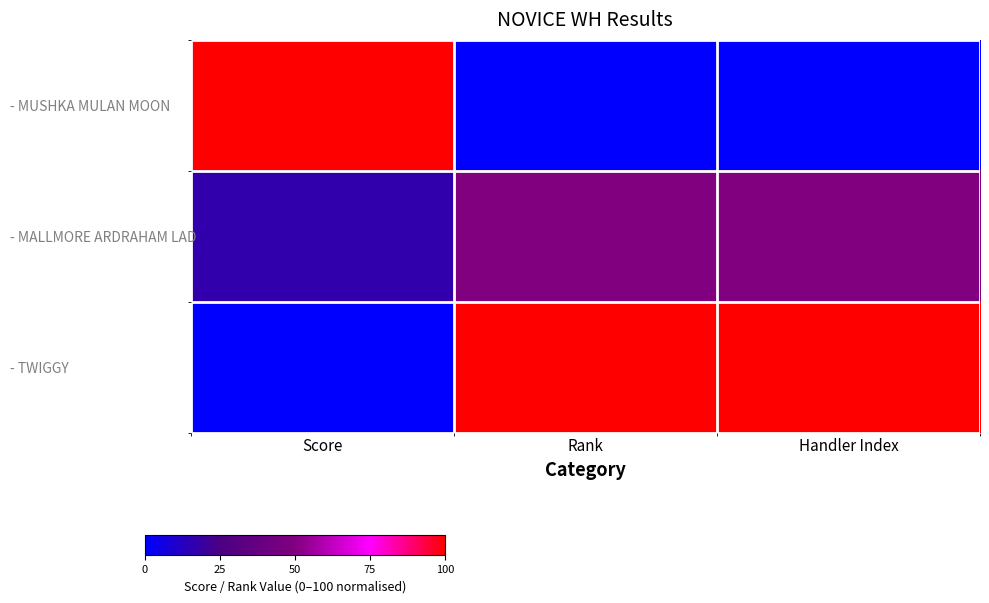

What is the difference between the highest and lowest values at Rank?

100.0